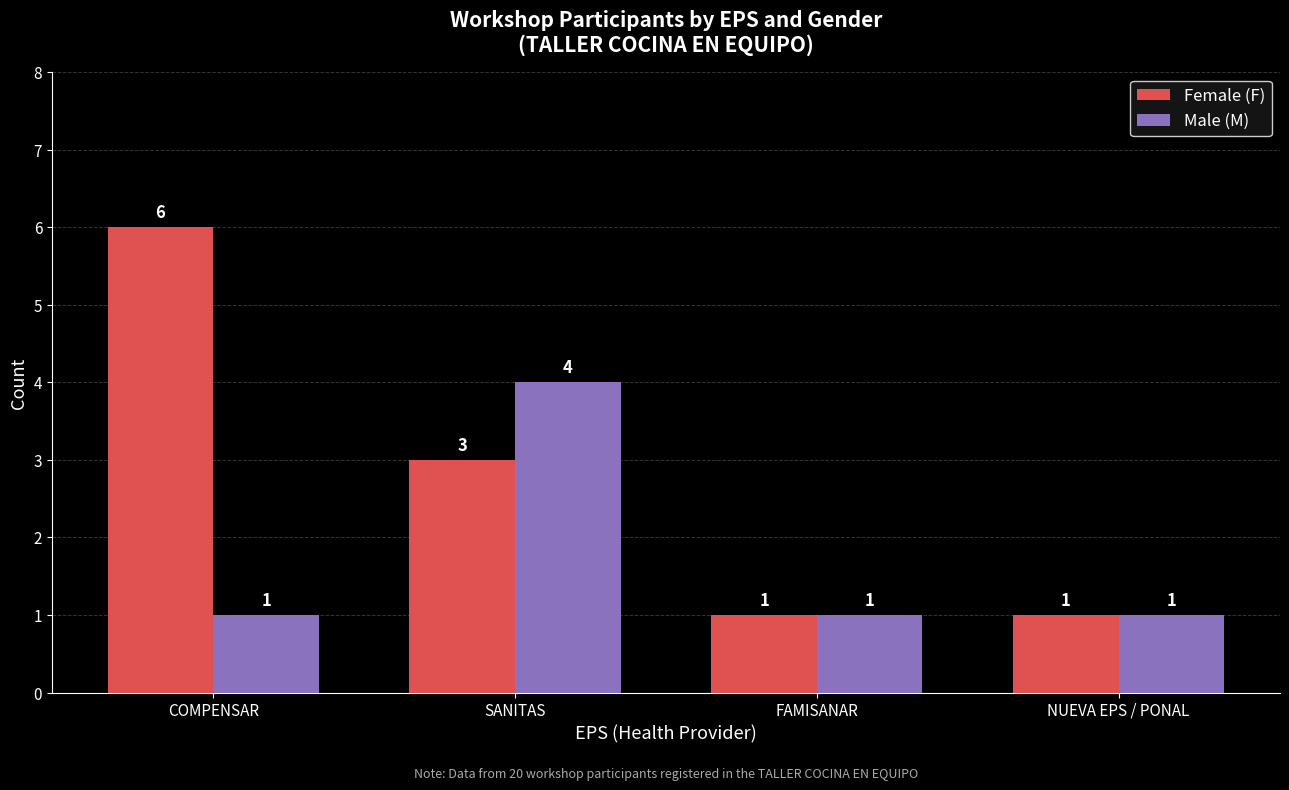

What are all the series names shown in the legend?

Female (F), Male (M)